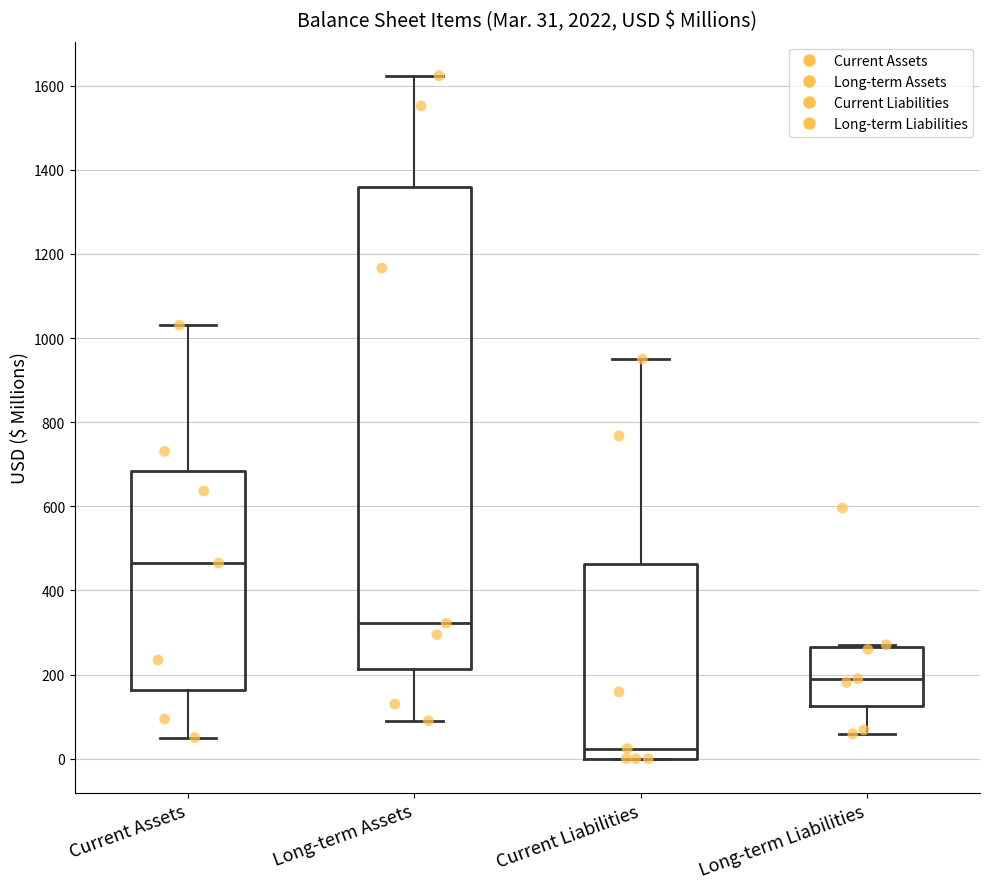

Which box's median line is the highest?

Current Assets